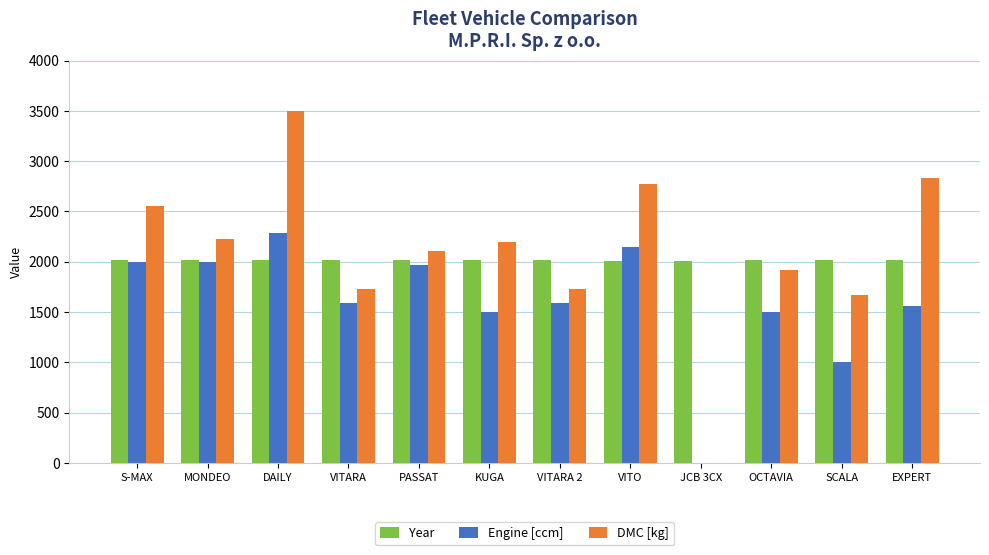

Is the value of Engine [ccm] at DAILY greater than the value of DMC [kg] at JCB 3CX?

Yes